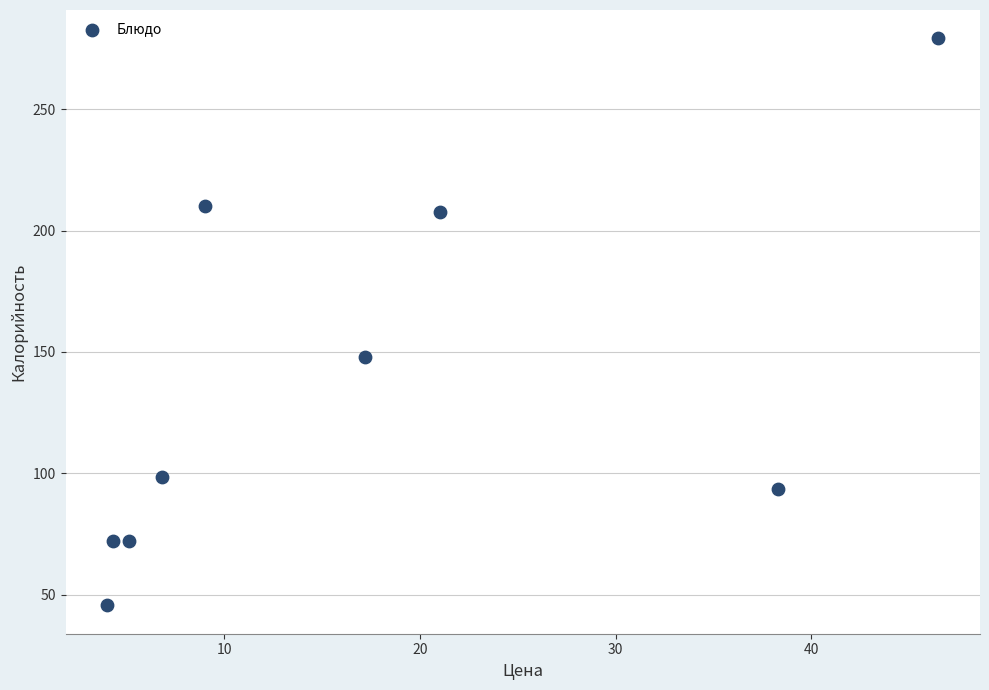

What Y value in the scatter plot is closest to 162?

147.8